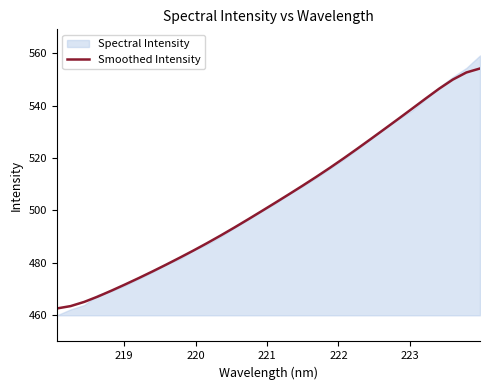

What is the lowest value of the Smoothed Intensity series?

462.4